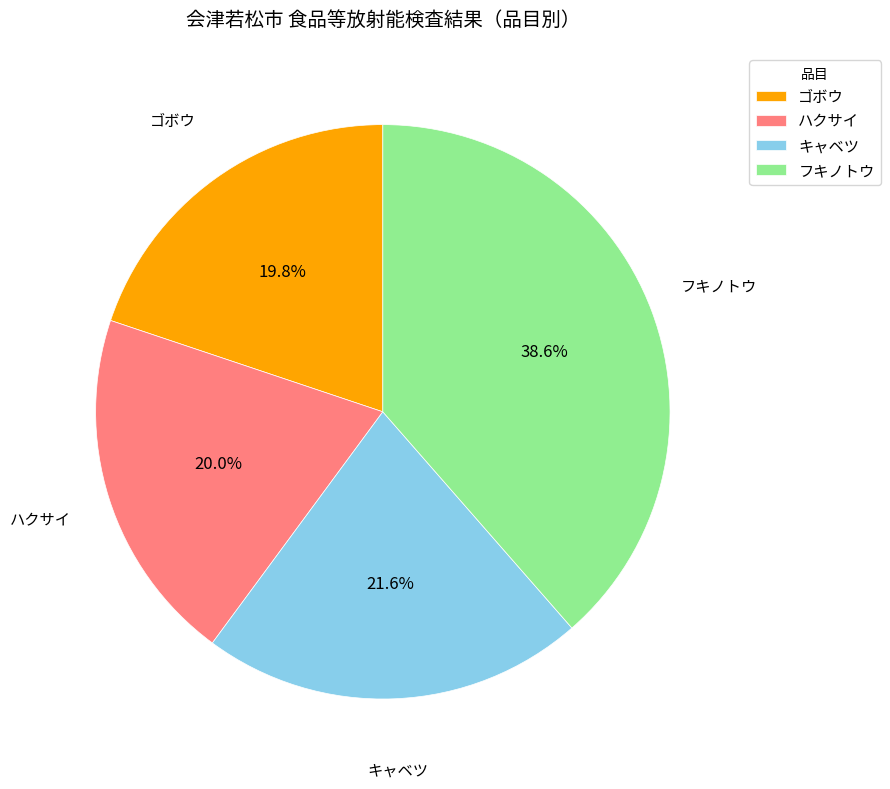

How many slices are in this pie chart?

4